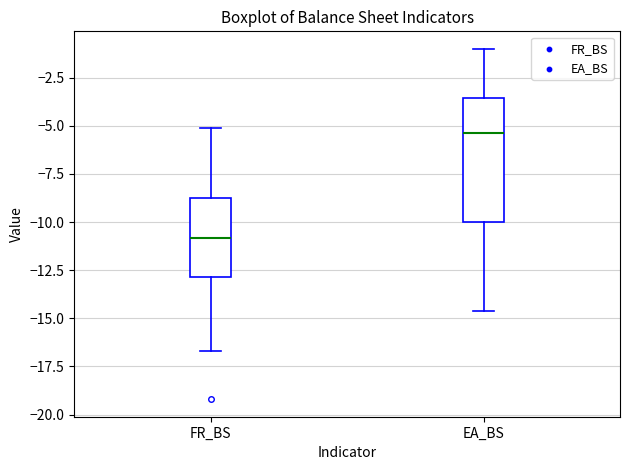

Reading left to right, read every box against the y-axis: the position of its median line, the range the box covers, and the ends of its whiskers. The values are not printed on the chart, so give them approximately, as read against the axis.

FR_BS: median -11.0, box -13.0 to -8.5, whiskers -16.5 to -5.0
EA_BS: median -5.5, box -10.0 to -3.5, whiskers -14.5 to -1.0